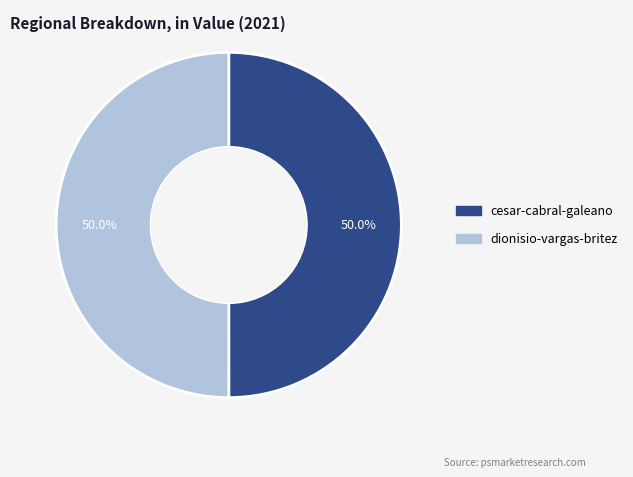

What percentage is NOT represented by dionisio-vargas-britez?

50.0%